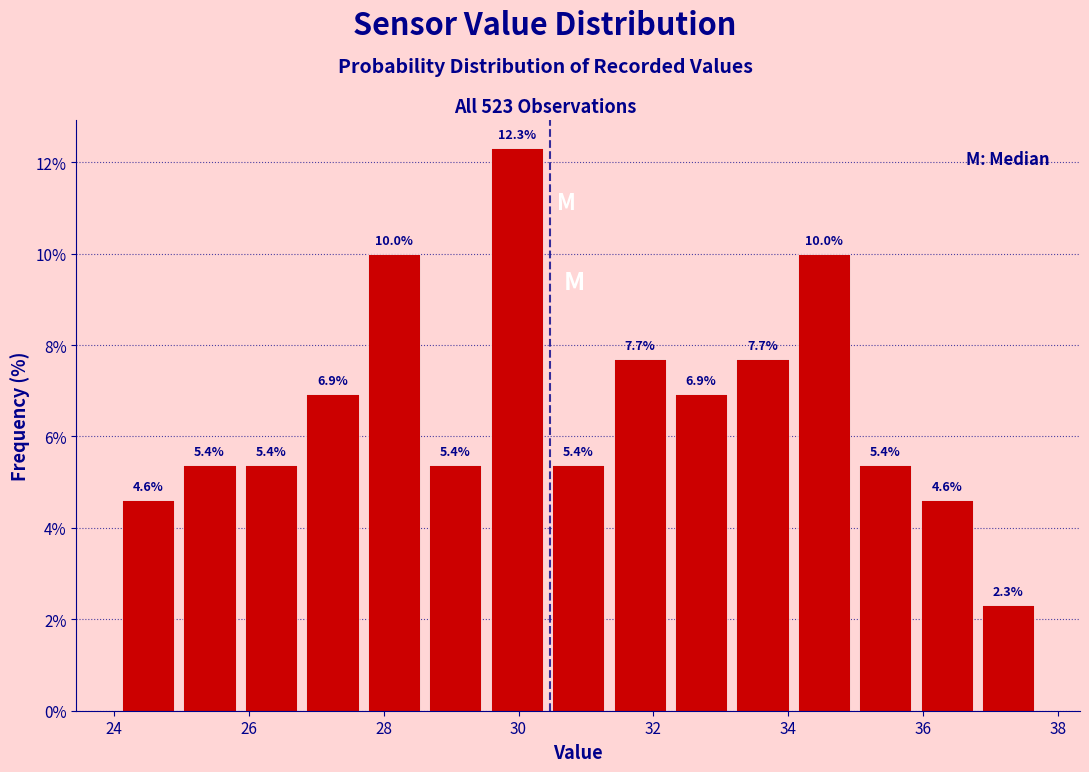

Reading left to right, transcribe this chart: for each bar, give the range it covers on the x-axis and its height. The bar edges are not printed on the chart, so give them approximately, as read against the axis.

24.0 to 25.0: 4.6
25.0 to 25.8: 5.4
25.8 to 26.8: 5.4
26.8 to 27.6: 6.9
27.6 to 28.6: 10.0
28.6 to 29.6: 5.4
29.6 to 30.4: 12.3
30.4 to 31.4: 5.4
31.4 to 32.2: 7.7
32.2 to 33.2: 6.9
33.2 to 34.0: 7.7
34.0 to 35.0: 10.0
35.0 to 35.8: 5.4
35.8 to 36.8: 4.6
36.8 to 37.8: 2.3